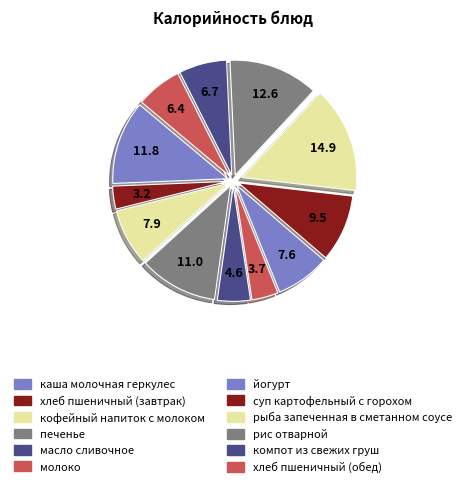

Rank the categories by value from lowest to highest.

хлеб пшеничный (завтрак), молоко, масло сливочное, хлеб пшеничный (обед), компот из свежих груш, йогурт, кофейный напиток с молоком, суп картофельный с горохом, печенье, каша молочная геркулес, рис отварной, рыба запеченная в сметанном соусе